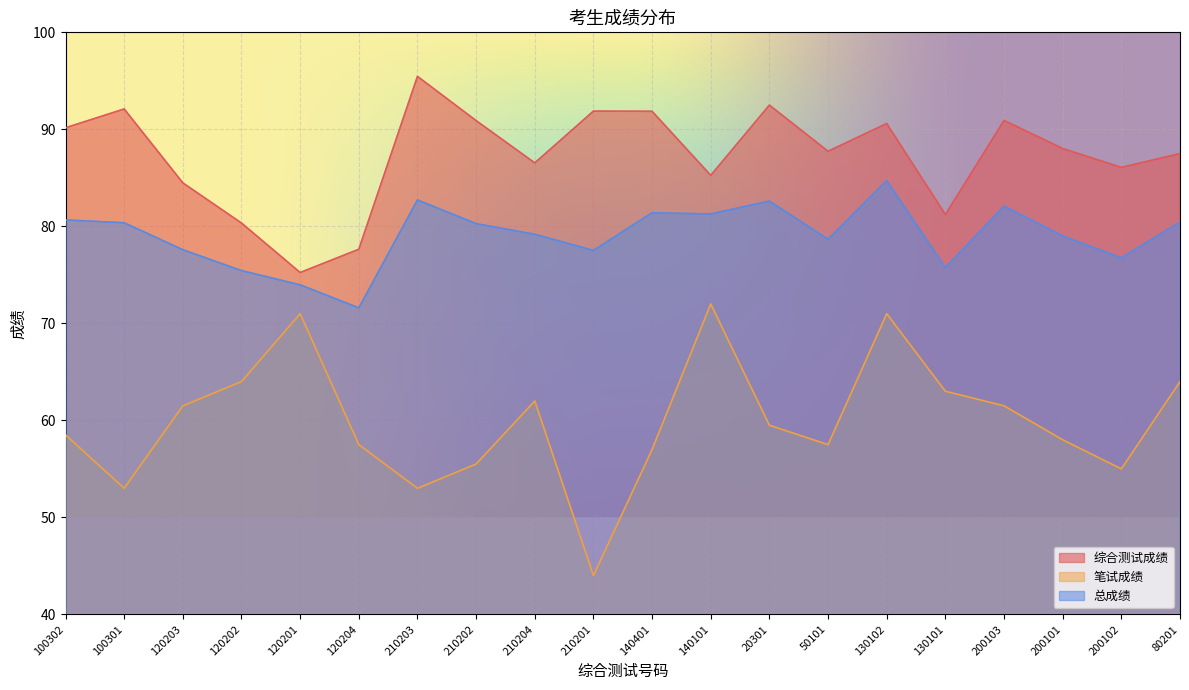

Rank the series by their maximum value, from highest to lowest.

综合测试成绩, 总成绩, 笔试成绩